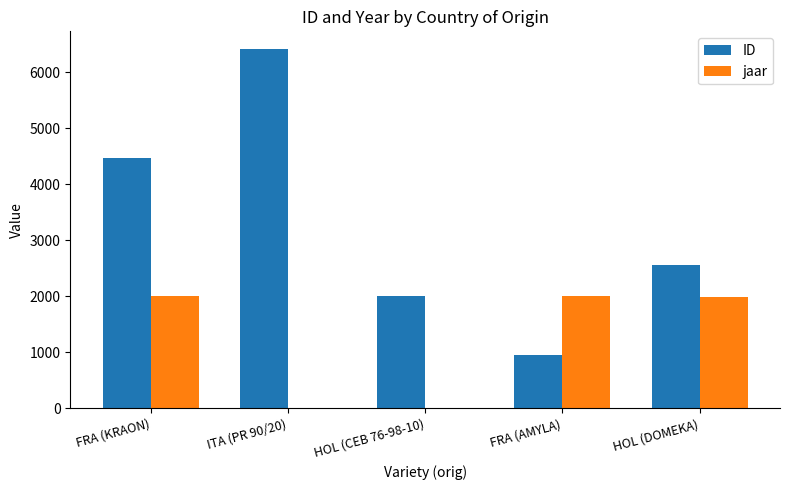

Is the value of jaar at FRA (KRAON) greater than the value of ID at HOL (DOMEKA)?

No